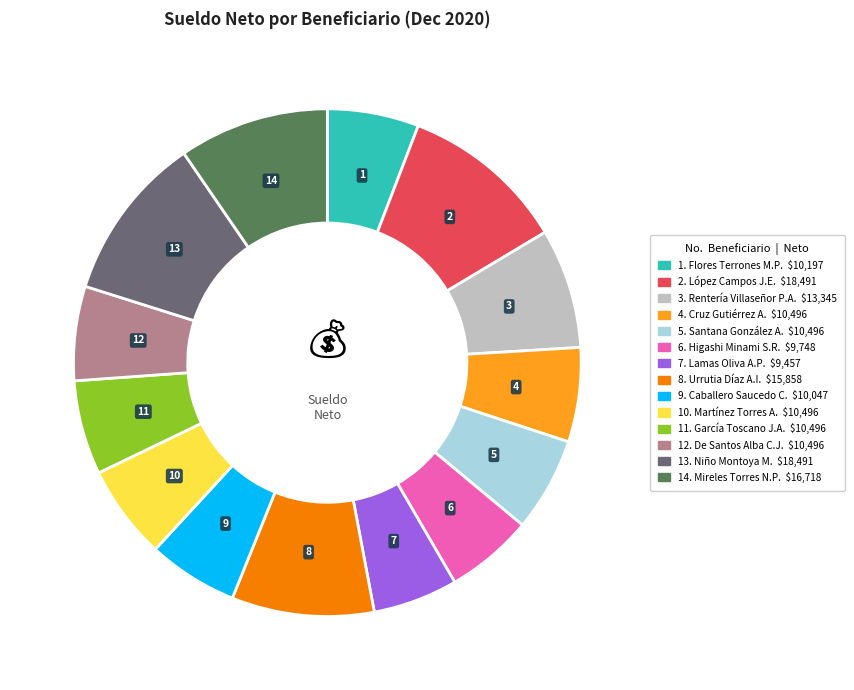

Is there a majority slice in this chart?

No